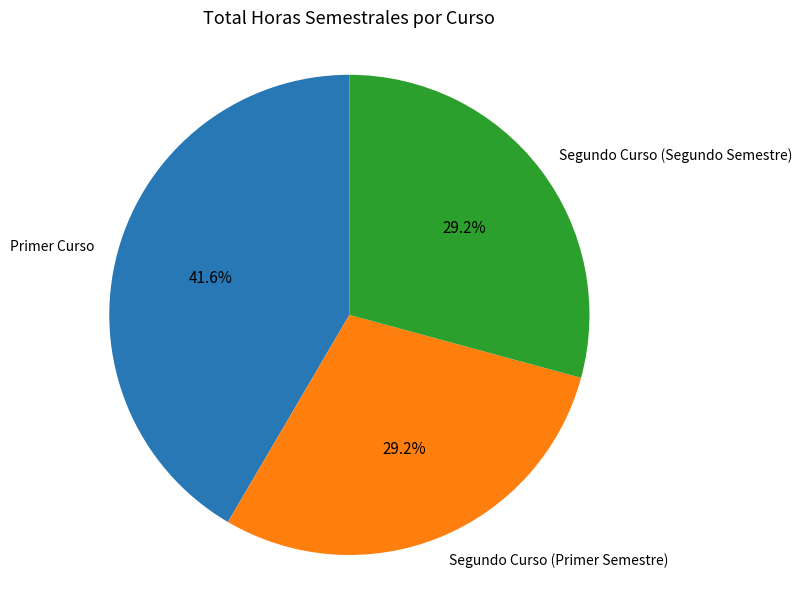

Does Segundo Curso (Primer Semestre) account for over 50% of the chart?

No